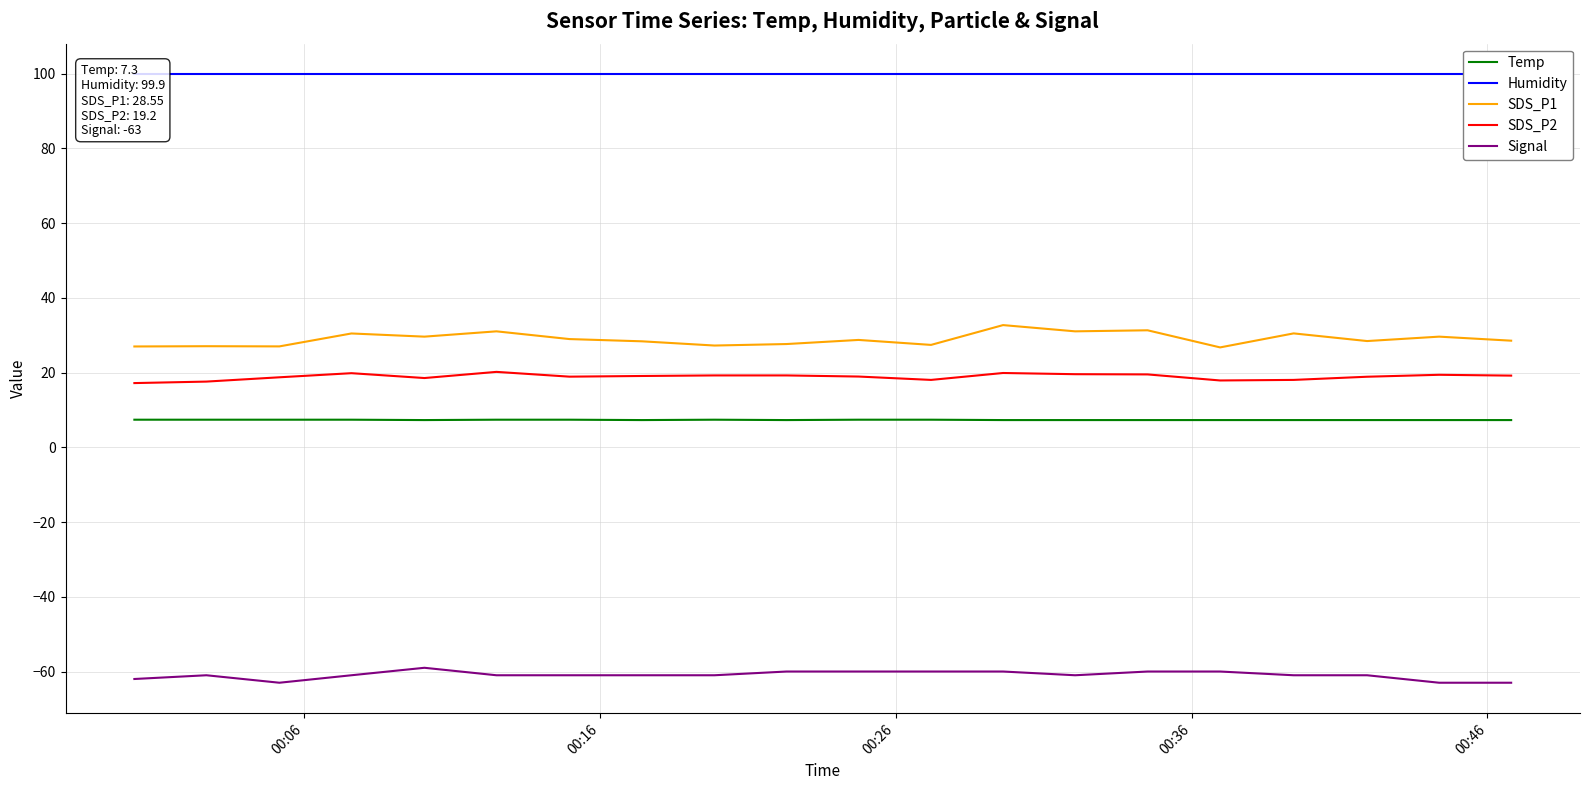

True or false: Temp and SDS_P2 intersect in this chart.

False